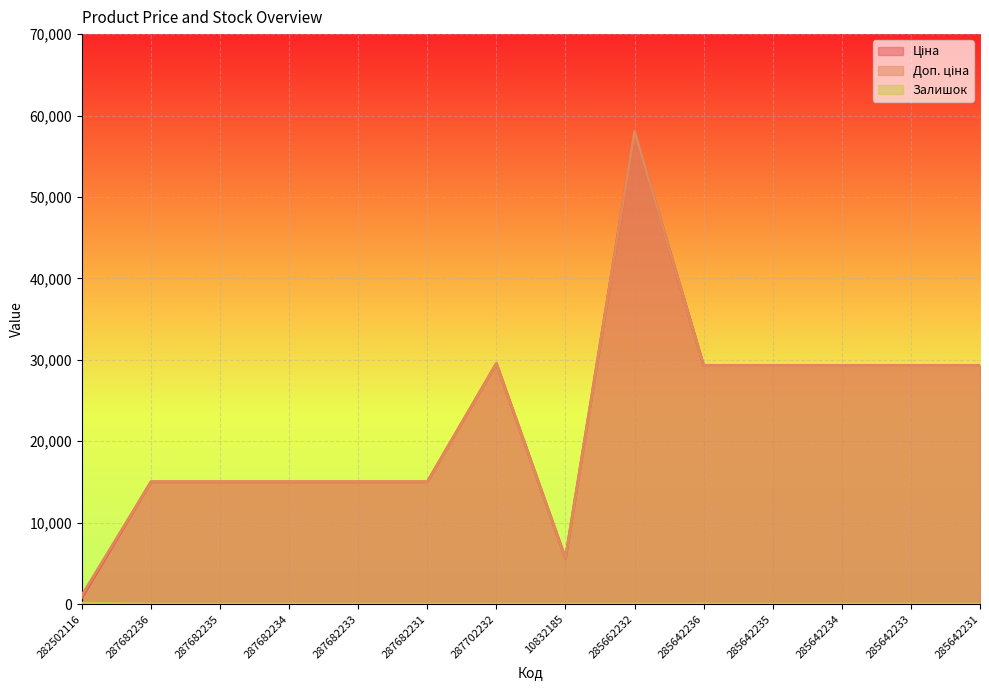

What are all the series names shown in the legend?

Ціна, Доп. ціна, Залишок